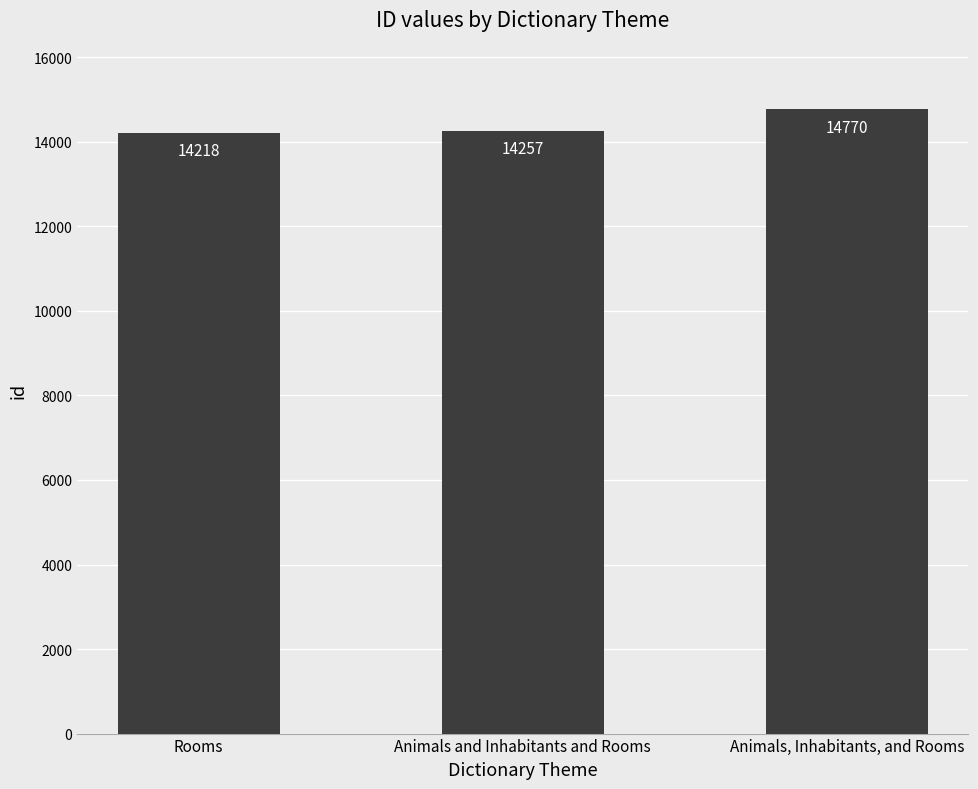

What is the difference between the maximum and minimum values?

552